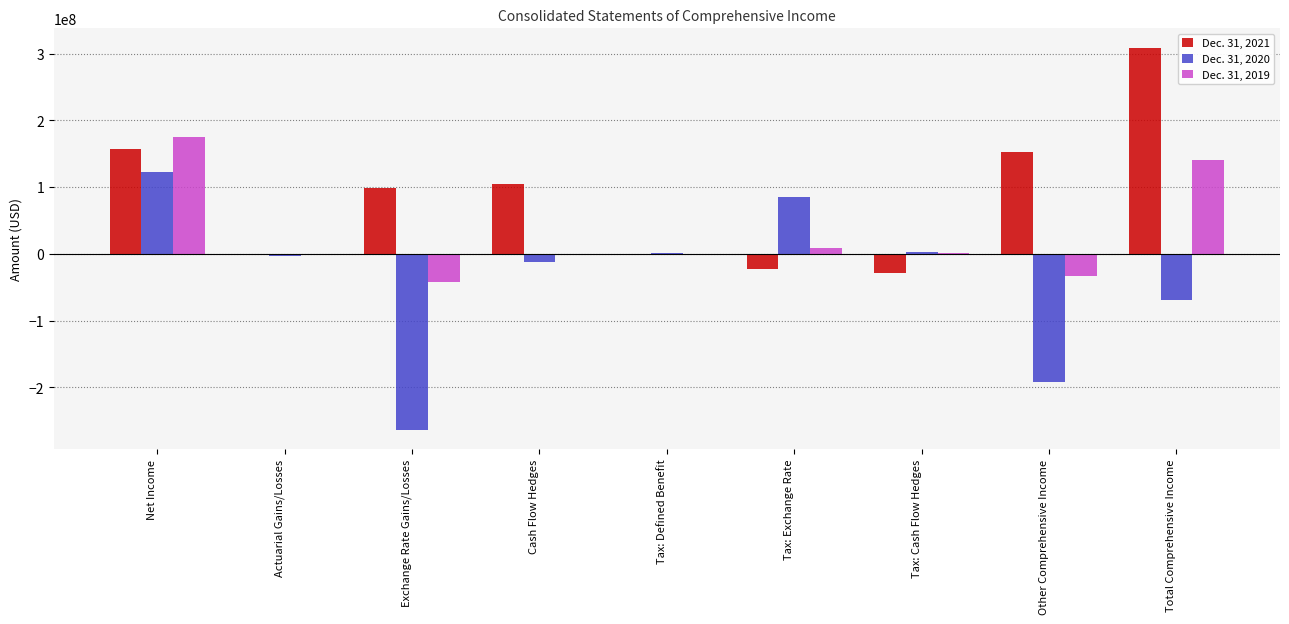

What is the sum of the Dec. 31, 2020 values at Tax: Defined Benefit and Cash Flow Hedges?

-11354237